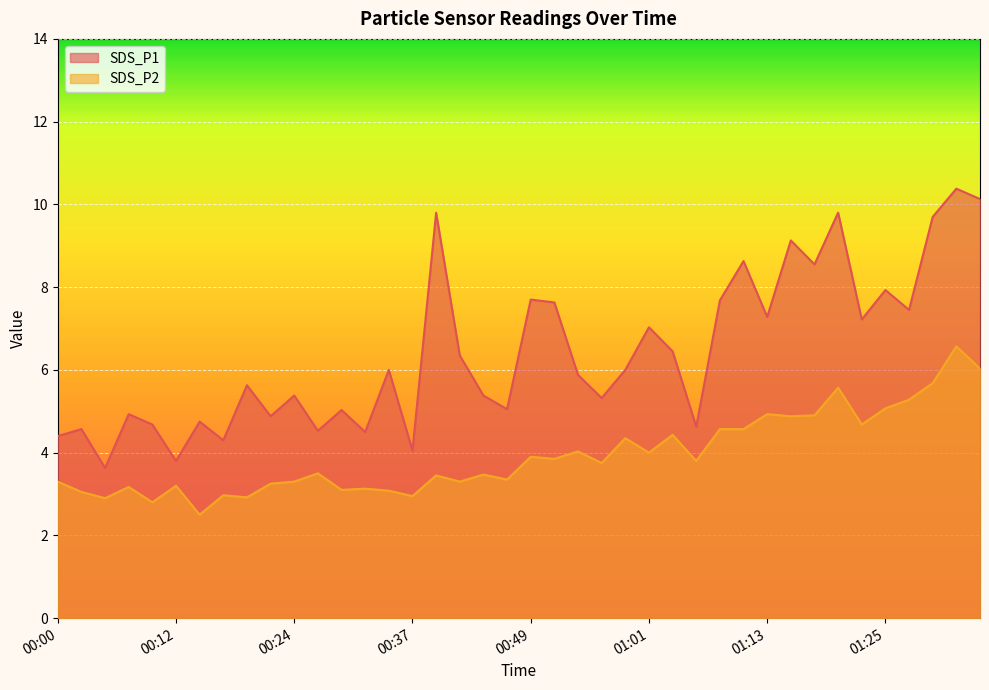

Reading left to right, what are all the values shown in this chart?

SDS_P1: 00:00=4.4	00:02=4.6	00:05=3.6	00:07=4.9	00:10=4.7	00:12=3.8	00:15=4.8	00:17=4.3	00:19=5.6	00:22=4.9	00:24=5.4	00:27=4.5	00:29=5.0	00:32=4.5	00:34=6.0	00:37=4.0	00:39=9.8	00:42=6.3	00:44=5.4	00:46=5.0	00:49=7.7	00:51=7.6	00:54=5.9	00:56=5.3	00:59=6.0	01:01=7.0	01:03=6.5	01:06=4.6	01:08=7.7	01:11=8.6	01:13=7.3	01:16=9.1	01:18=8.6	01:21=9.8	01:23=7.2	01:25=7.9	01:28=7.5	01:30=9.7	01:33=10.4	01:35=10.1
SDS_P2: 00:00=3.3	00:02=3.0	00:05=2.9	00:07=3.2	00:10=2.8	00:12=3.2	00:15=2.5	00:17=3.0	00:19=2.9	00:22=3.2	00:24=3.3	00:27=3.5	00:29=3.1	00:32=3.1	00:34=3.1	00:37=3.0	00:39=3.5	00:42=3.3	00:44=3.5	00:46=3.4	00:49=3.9	00:51=3.9	00:54=4.0	00:56=3.8	00:59=4.3	01:01=4.0	01:03=4.4	01:06=3.8	01:08=4.6	01:11=4.6	01:13=4.9	01:16=4.9	01:18=4.9	01:21=5.6	01:23=4.7	01:25=5.1	01:28=5.3	01:30=5.7	01:33=6.6	01:35=6.0